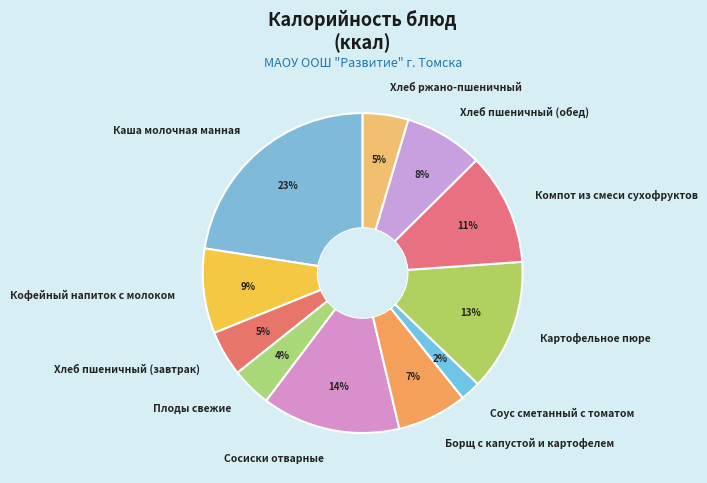

Combined, do Хлеб ржано-пшеничный and Хлеб пшеничный (обед) account for over 50%?

No